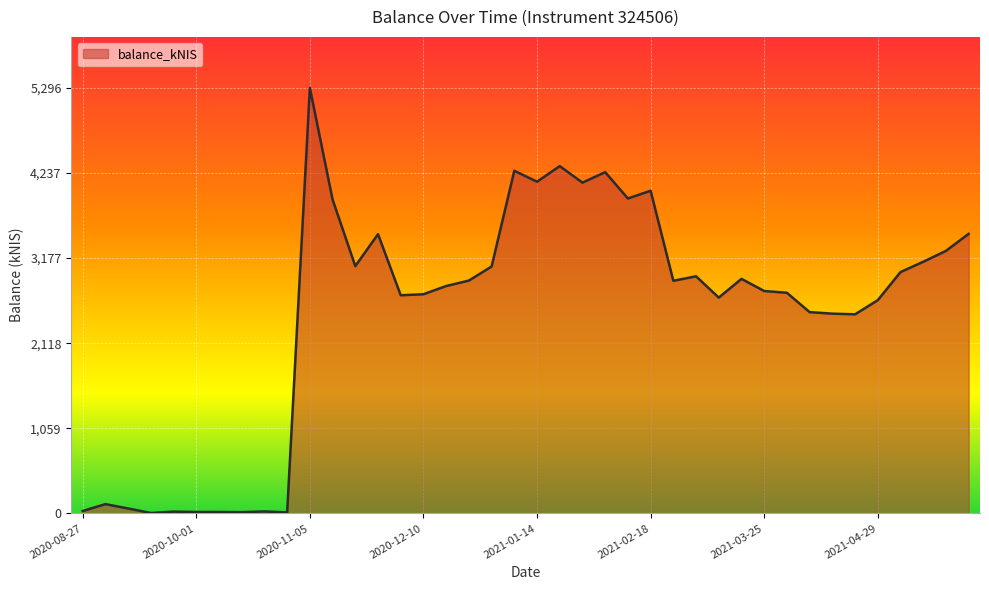

What is the greatest value displayed?

5295.8